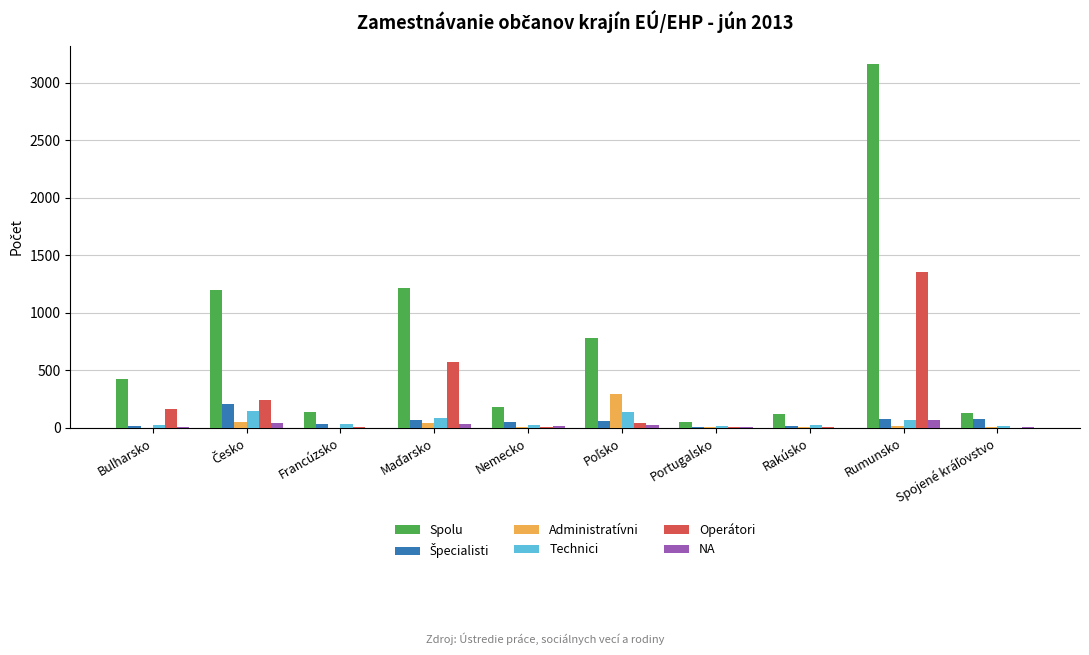

What is the spread (max minus min) of values at Rumunsko?

3147